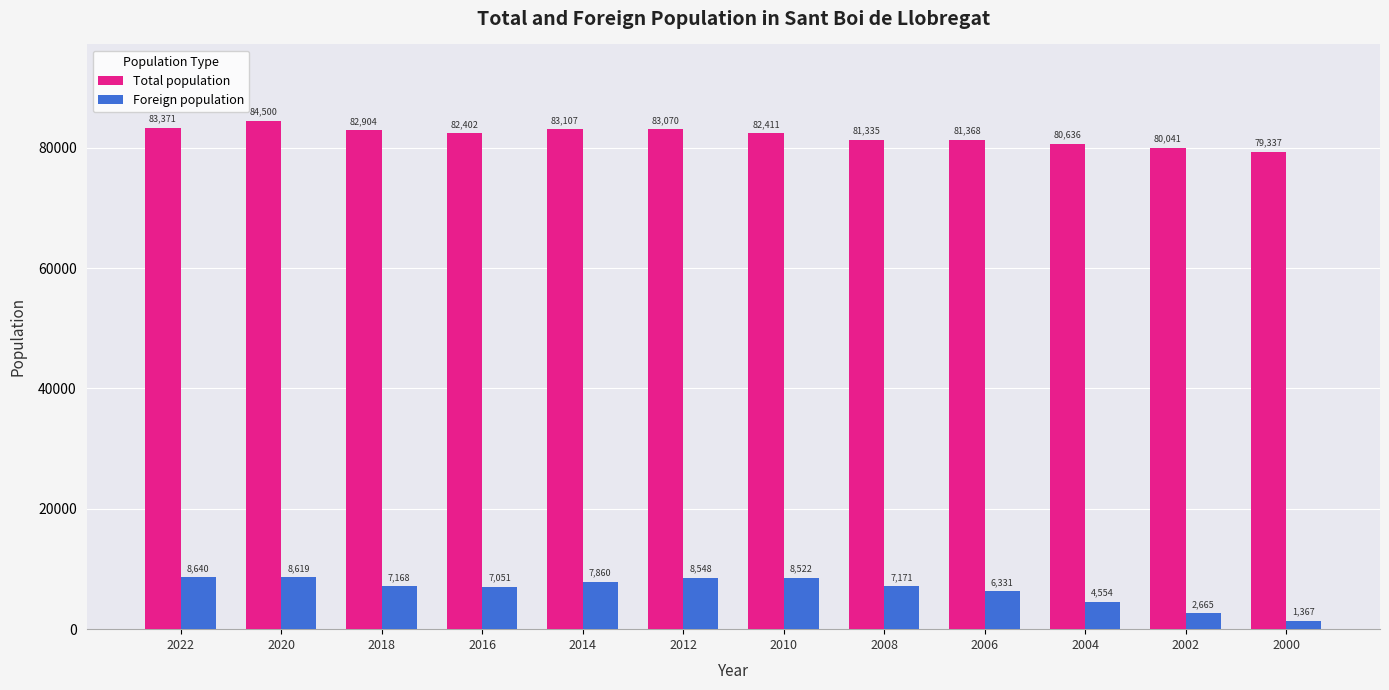

What are all the series names shown in the legend?

Total population, Foreign population